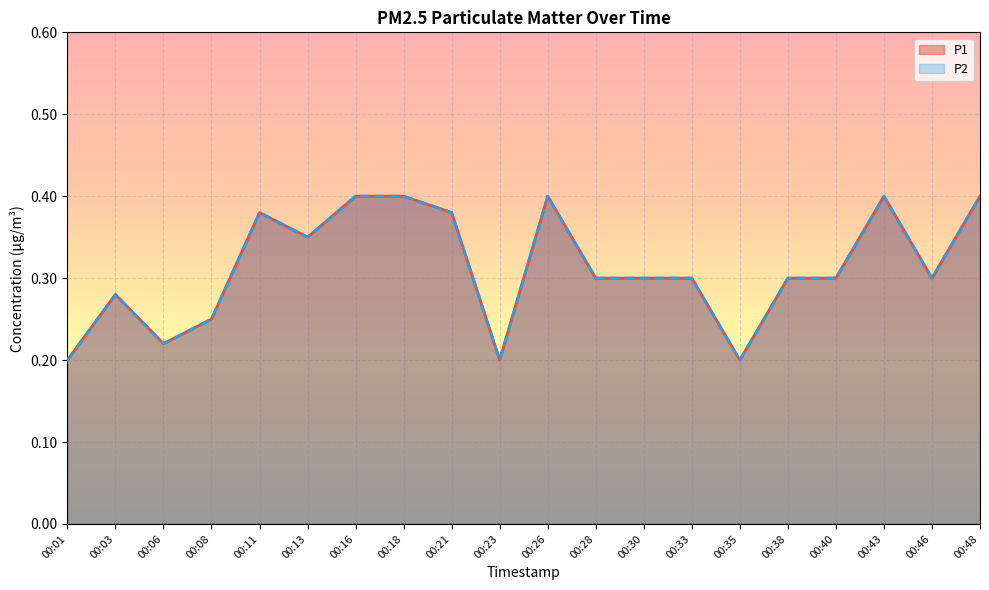

Is it true that P2 equals 0.2 at 00:46?

False